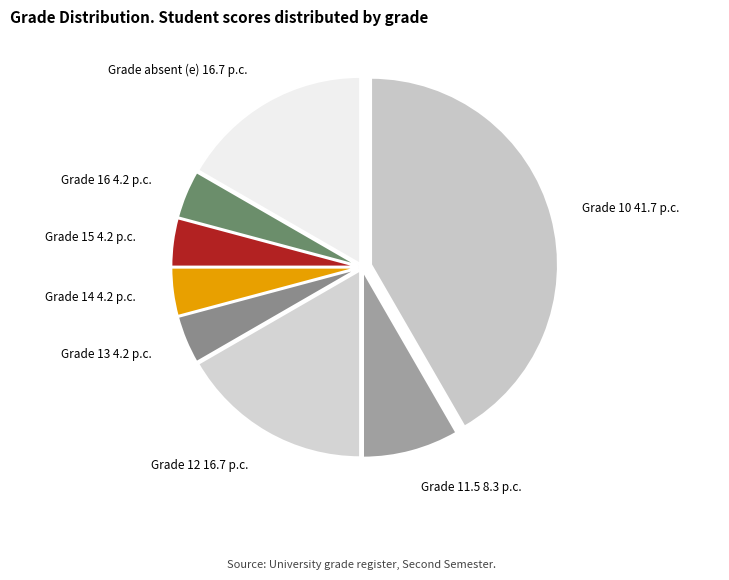

The Grade 15 slice represents 12% of the pie. True or false?

False